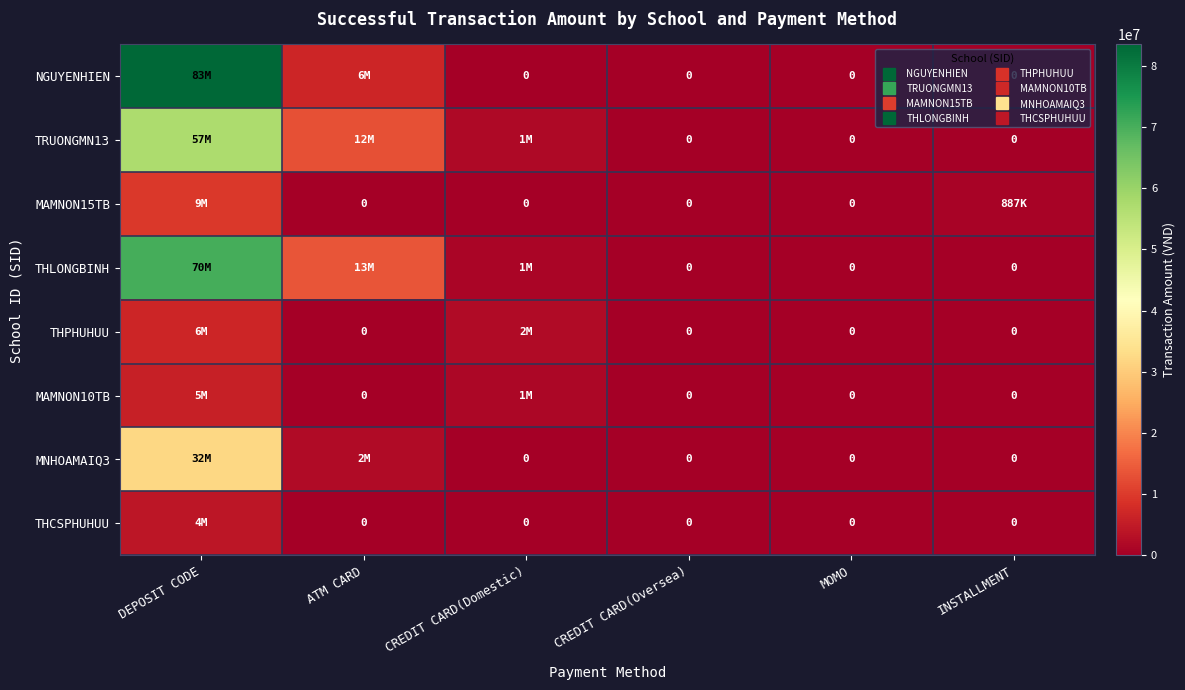

Rank the series at CREDIT CARD(Oversea) from highest to lowest value.

NGUYENHIEN, TRUONGMN13, MAMNON15TB, THLONGBINH, THPHUHUU, MAMNON10TB, MNHOAMAIQ3, THCSPHUHUU